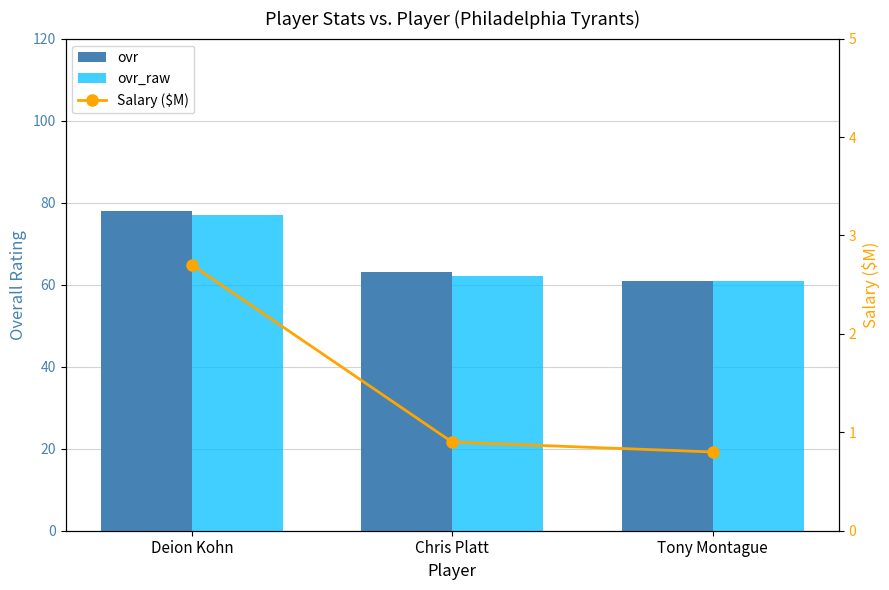

What is the difference between the ovr_raw values at Deion Kohn and Tony Montague?

16.0